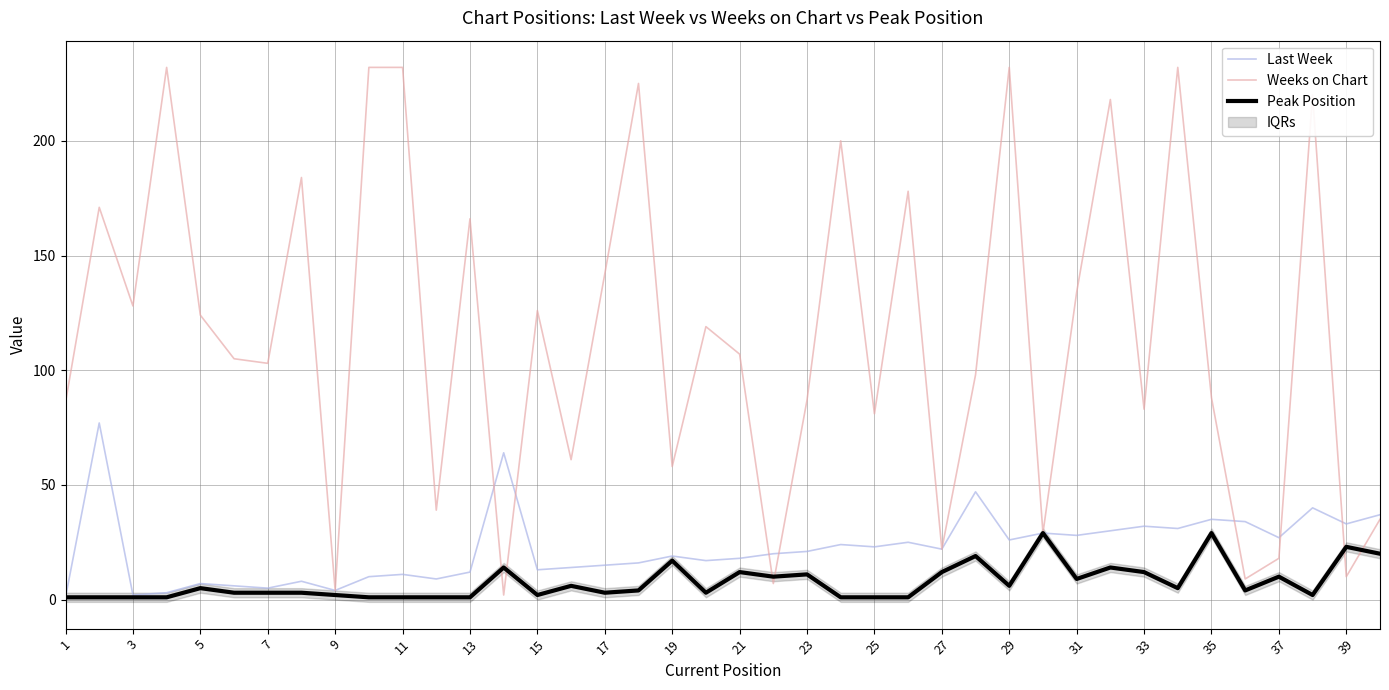

The Last Week series shows 21 at 23. True or false?

True